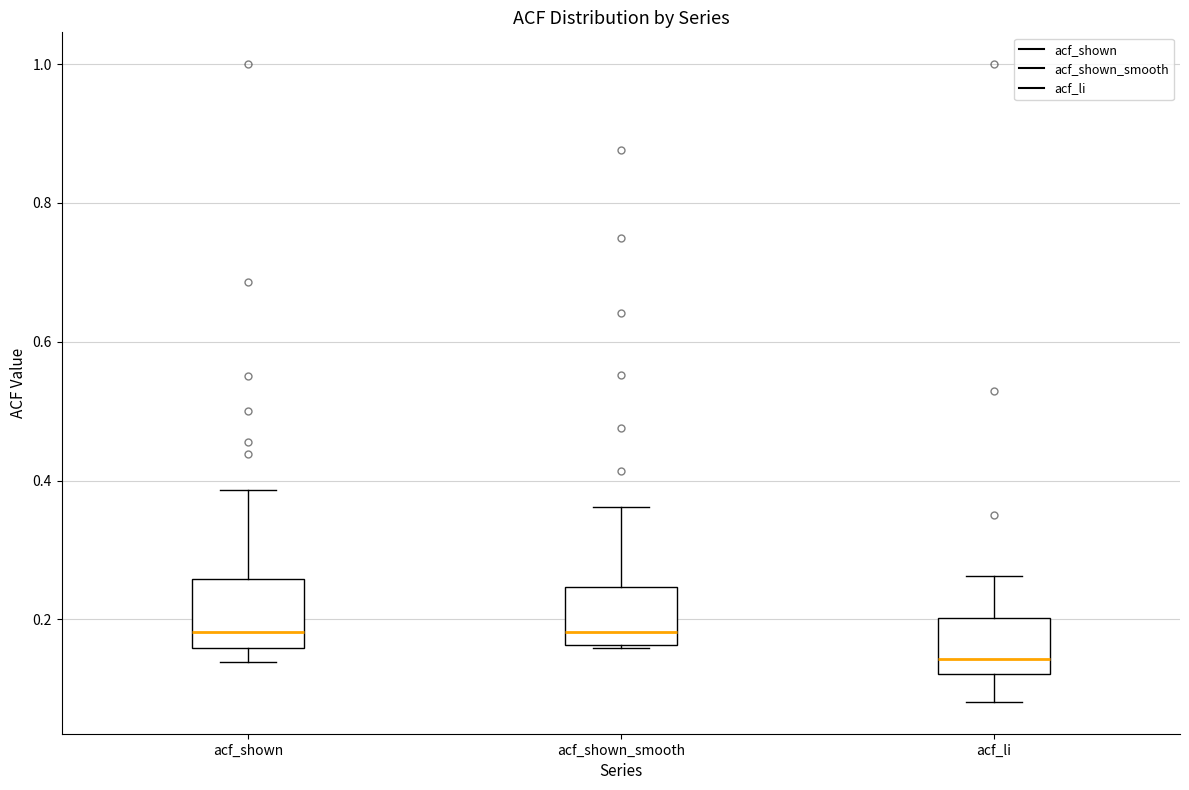

Reading left to right, transcribe this box plot: for each box, give where its median line is, the range the box spans, and where its two whiskers end, as read against the y-axis. The values are not printed on the chart, so give them approximately, as read against the axis.

acf_shown: median 0.18, box 0.16 to 0.26, whiskers 0.14 to 0.38
acf_shown_smooth: median 0.18, box 0.16 to 0.24, whiskers 0.16 to 0.36
acf_li: median 0.14, box 0.12 to 0.20, whiskers 0.08 to 0.26